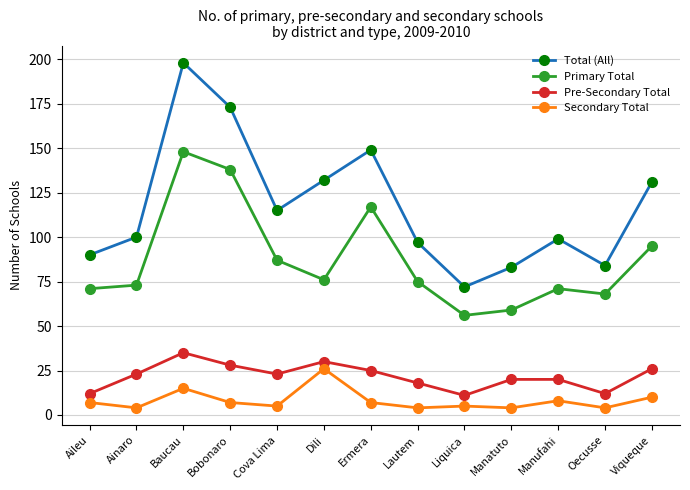

Where does the Primary Total series first go above 75?

Baucau